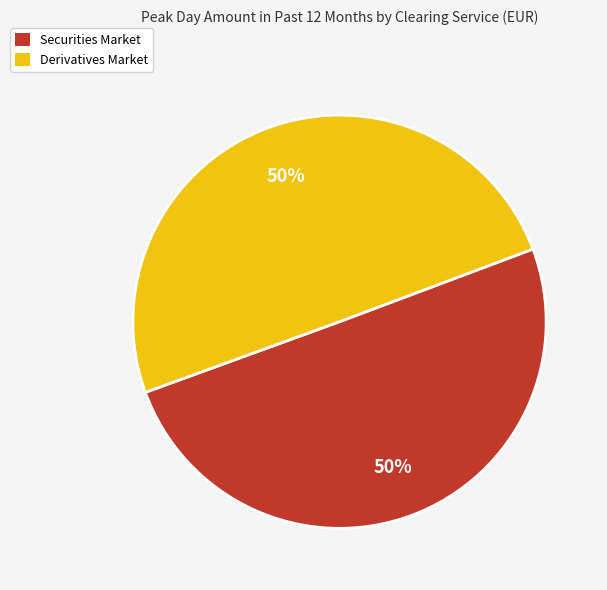

Is it true that Derivatives Market is 39% of the pie?

False